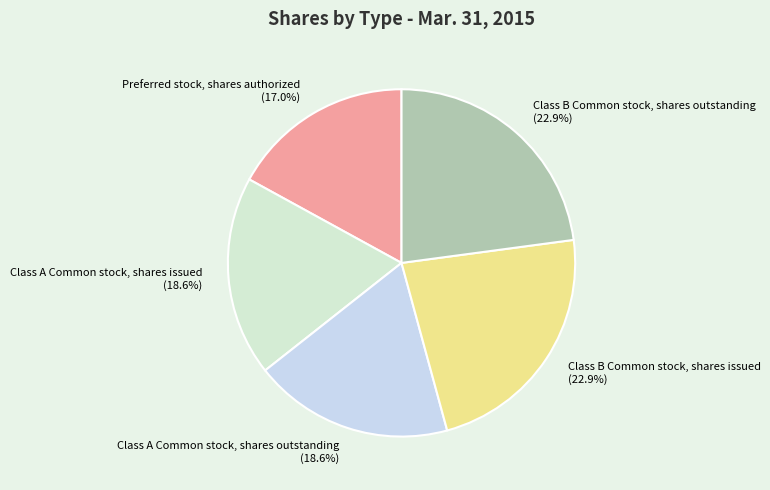

What is the ratio of the value at Class B Common stock, shares outstanding to the value at Preferred stock, shares authorized?

1.3